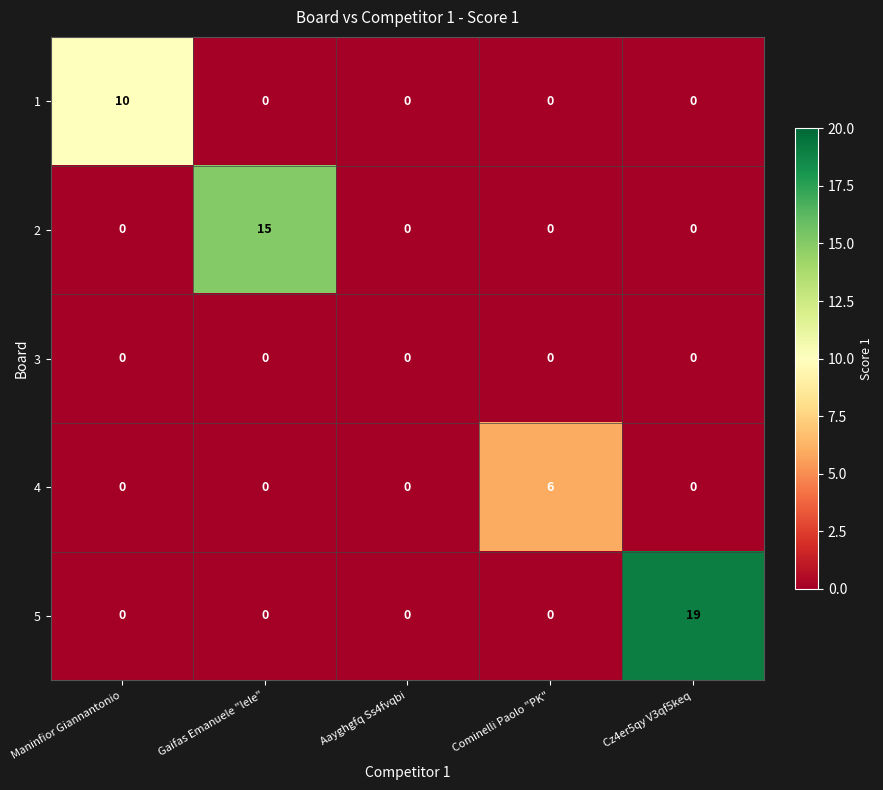

Rank the series by their maximum value, from highest to lowest.

5, 2, 1, 4, 3